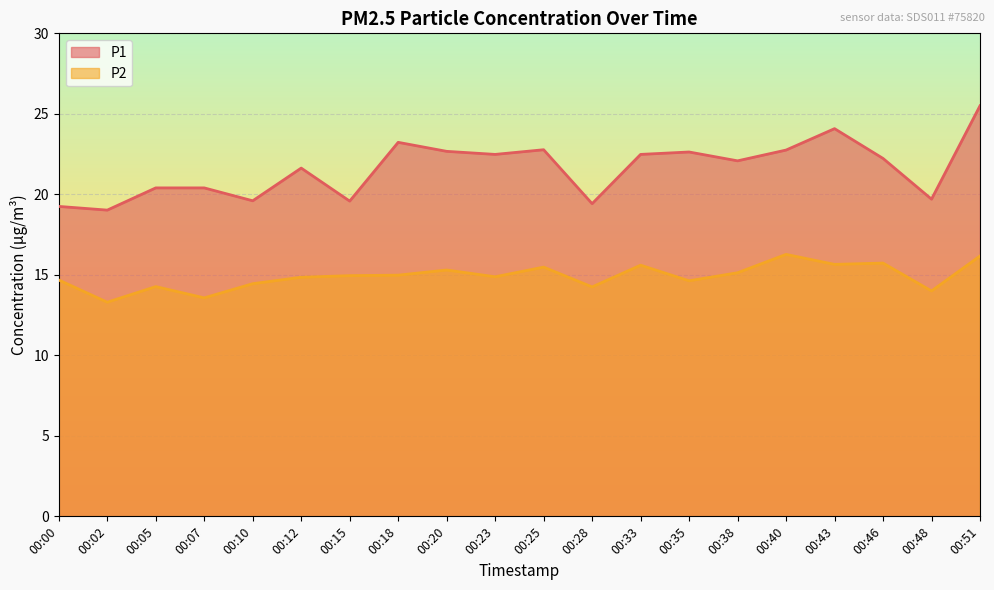

How many interior local valleys does the P1 series have?

7